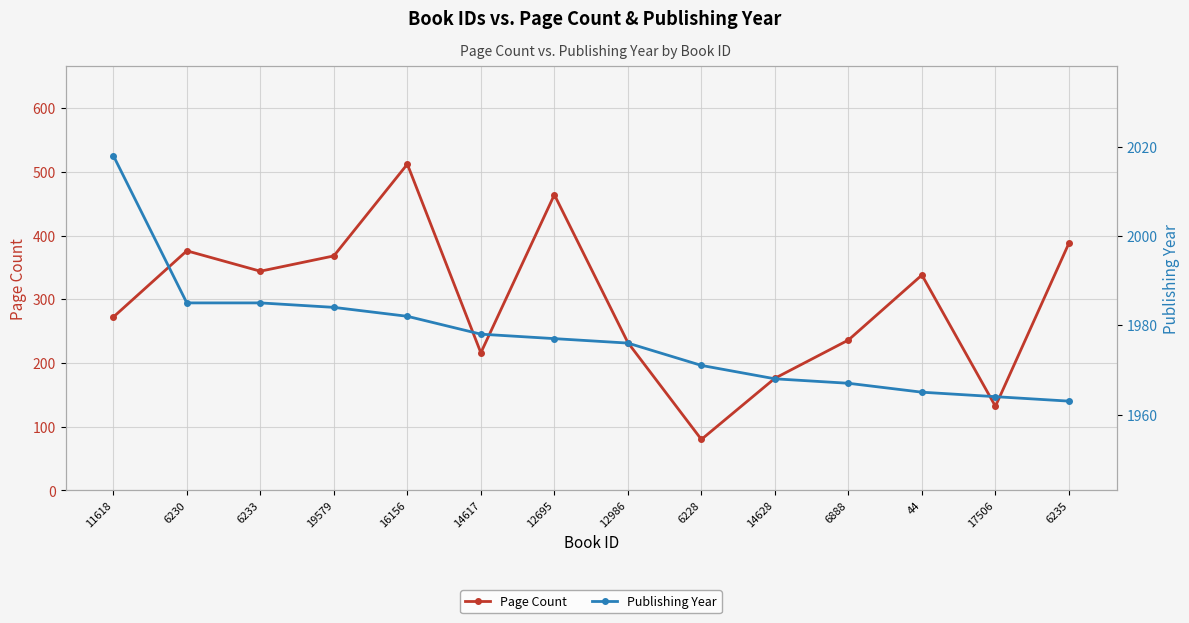

True or false: Publishing Year and Page Count cross at least once.

False